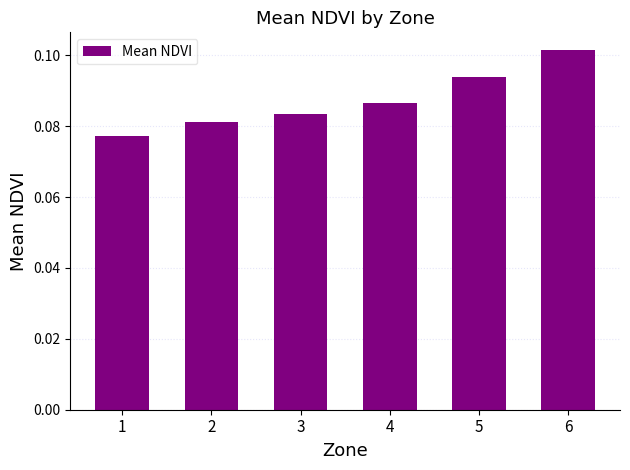

The chart shows a value of 0.0 at 1. True or false?

False